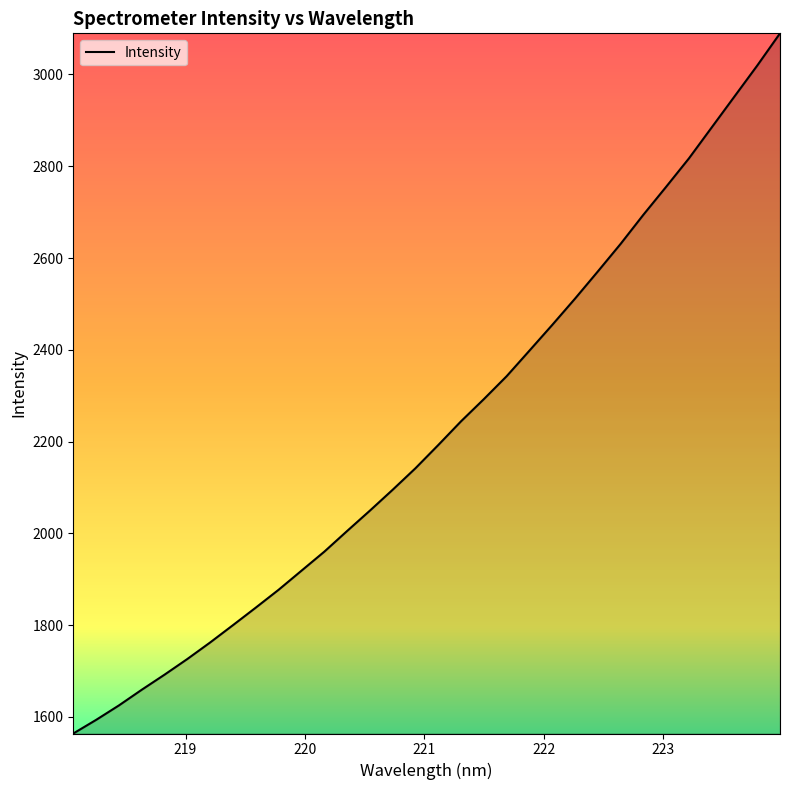

Reading left to right, extract all data points from this chart.

1563.6	1593.3	1624.9	1659.0	1691.9	1726.1	1762.2	1799.9	1838.1	1877.0	1918.5	1959.9	2004.9	2049.4	2094.9	2141.8	2192.4	2244.2	2292.5	2342.4	2398.2	2454.2	2511.5	2570.7	2630.7	2694.3	2755.2	2817.1	2884.6	2952.1	3019.5	3089.7